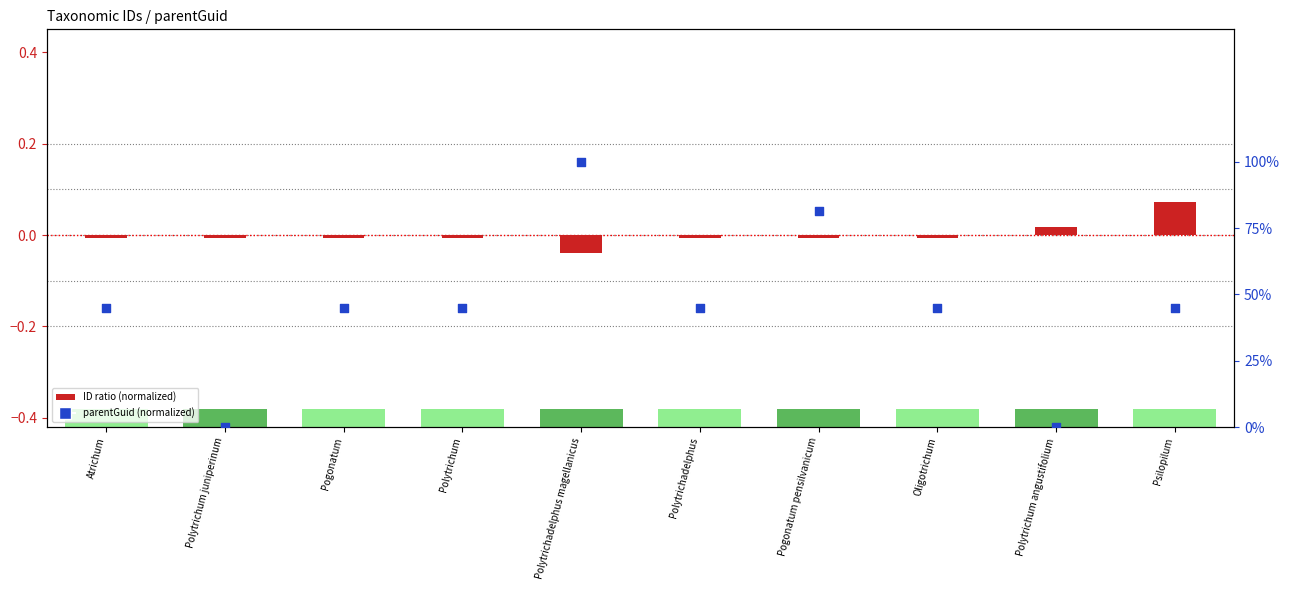

Which series contains the highest Y value?

parentGuid (normalized)